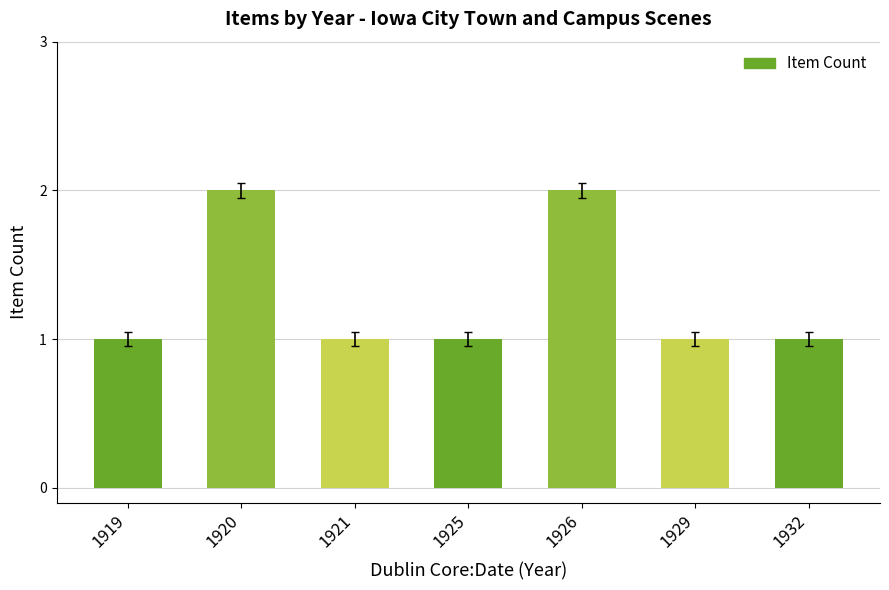

Between 1925 and 1926, which is larger?

1926